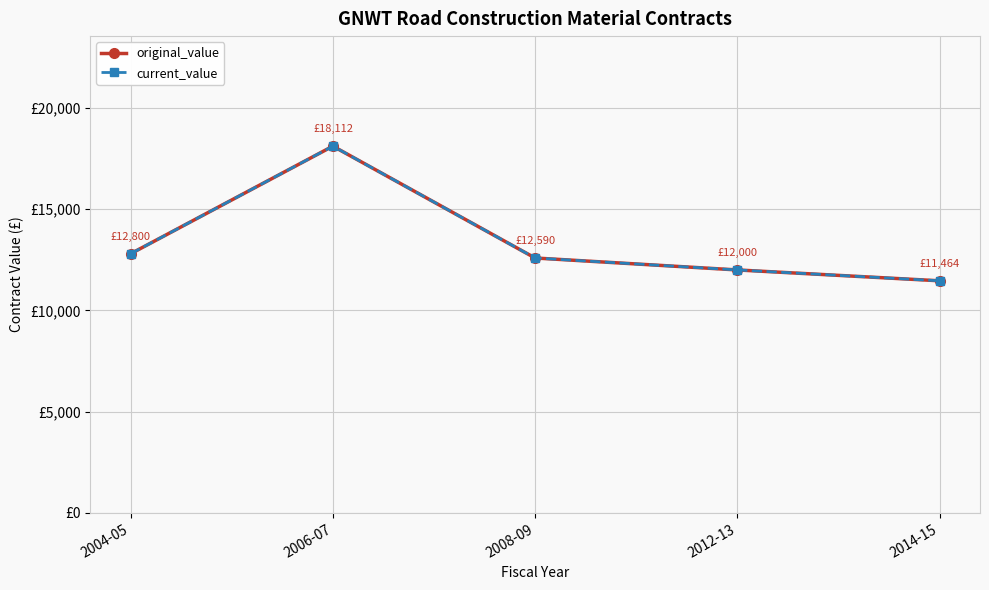

Rank the categories by current_value value from highest to lowest.

2006-07, 2004-05, 2008-09, 2012-13, 2014-15